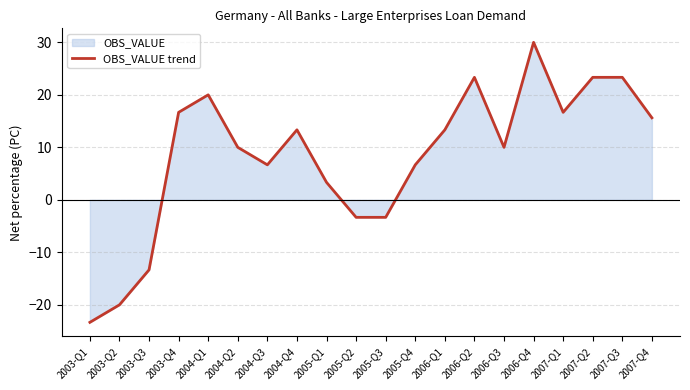

Reading right to left, extract all data points from this chart.

15.6	23.3	23.3	16.7	30.0	10.0	23.3	13.3	6.7	-3.3	-3.3	3.3	13.3	6.7	10.0	20.0	16.7	-13.3	-20.0	-23.3